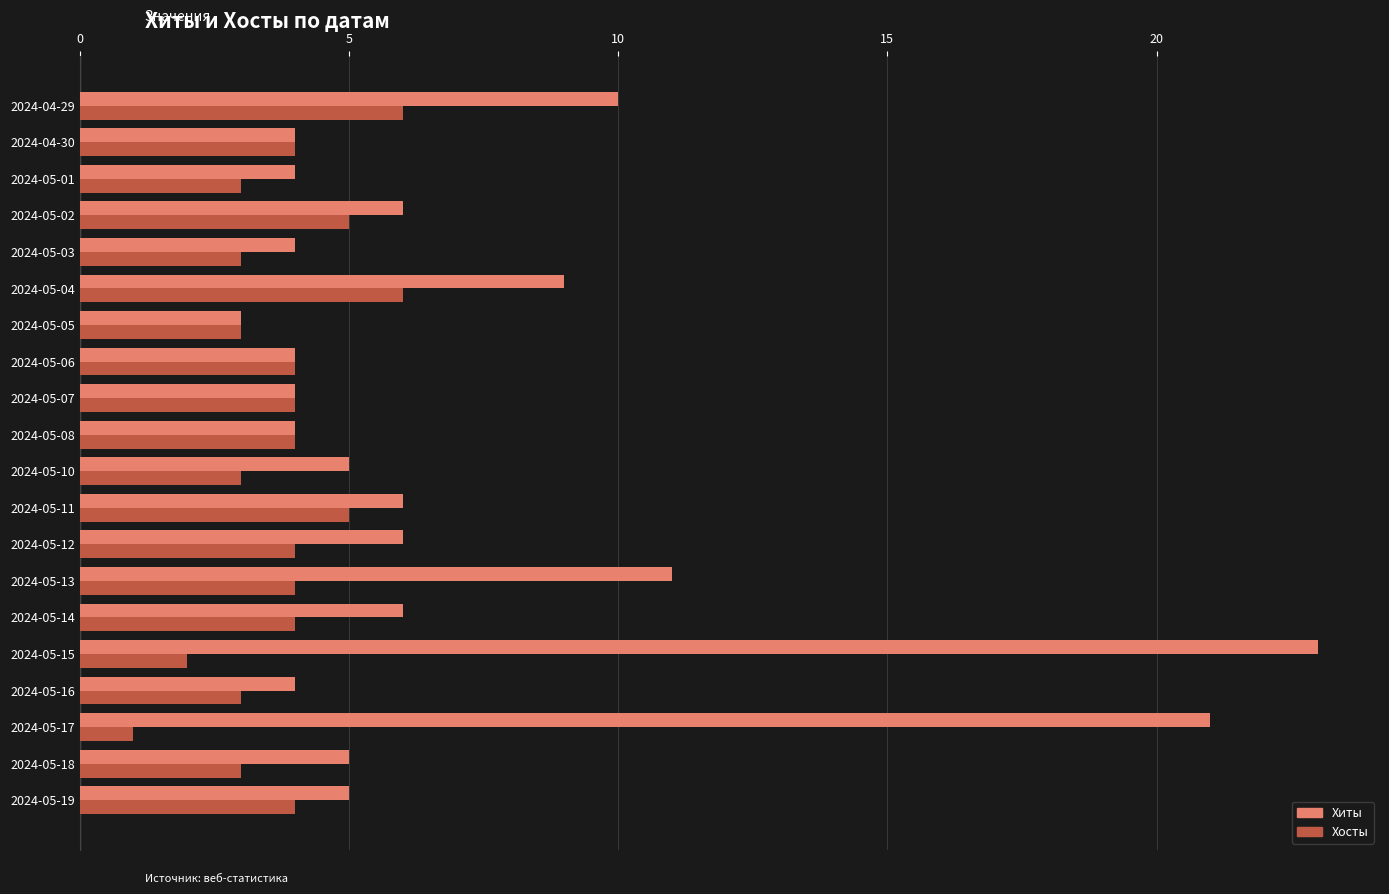

Which series has the widest spread of values?

Хиты